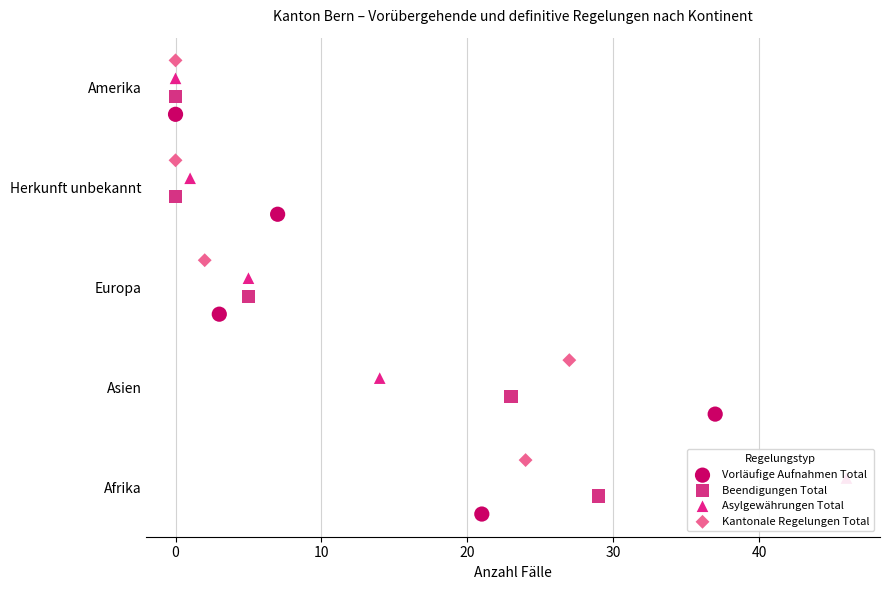

What are all the series names shown in the legend?

Vorläufige Aufnahmen Total, Beendigungen Total, Asylgewährungen Total, Kantonale Regelungen Total